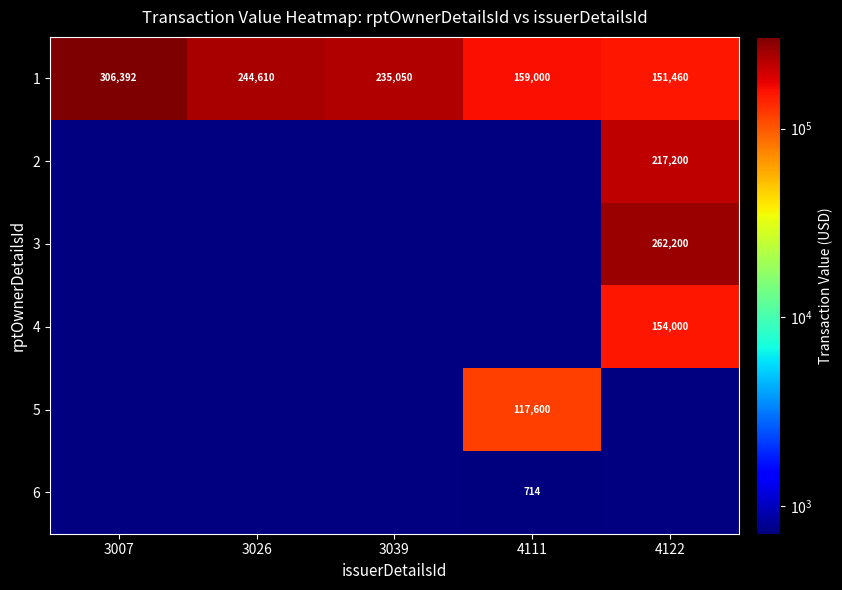

How many data points does each series have?

5